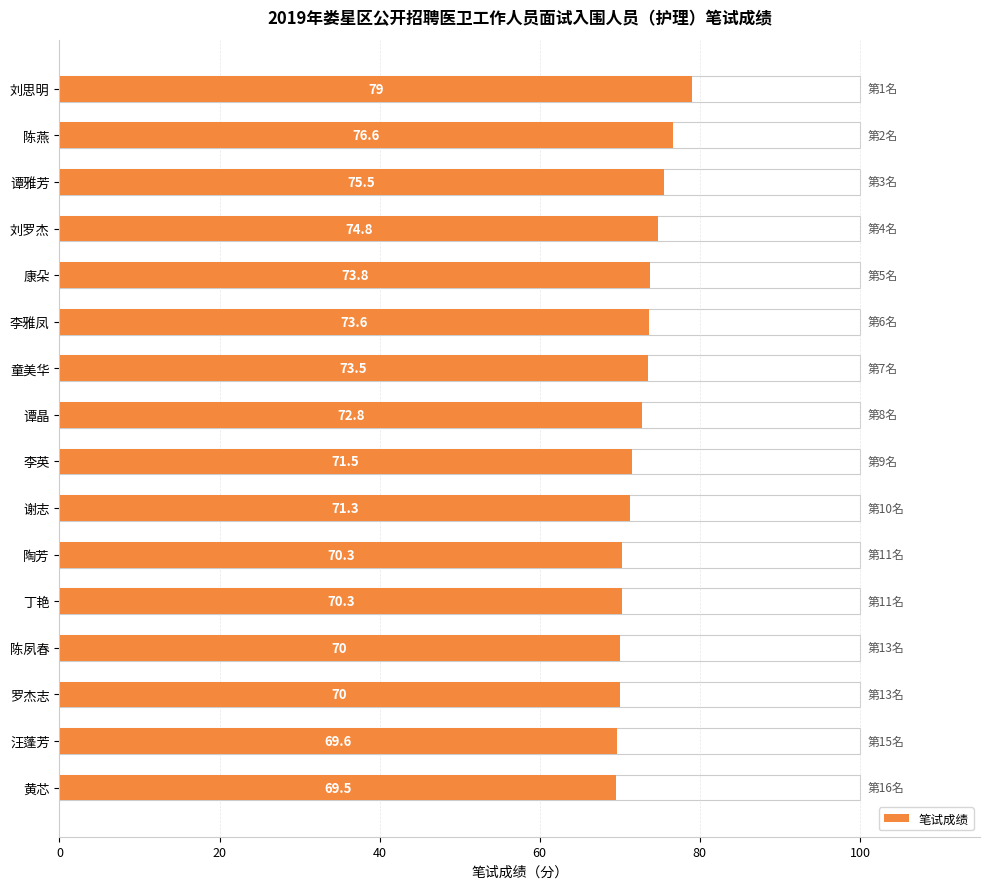

Reading left to right, list all the values displayed in this chart.

79.0	76.6	75.5	74.8	73.8	73.6	73.5	72.8	71.5	71.3	70.3	70.3	70.0	70.0	69.6	69.5